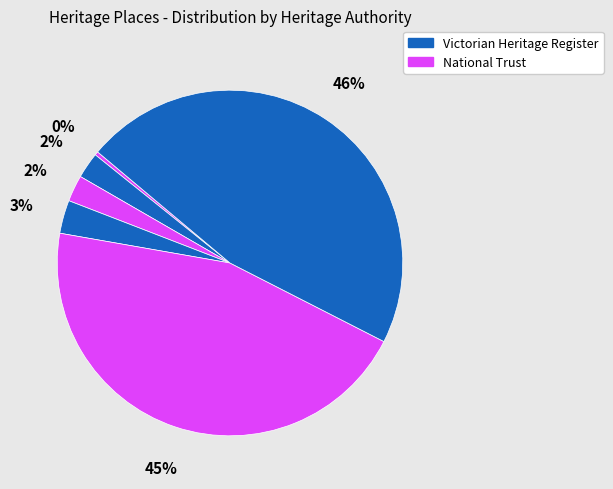

Count the number of slices in the pie.

6